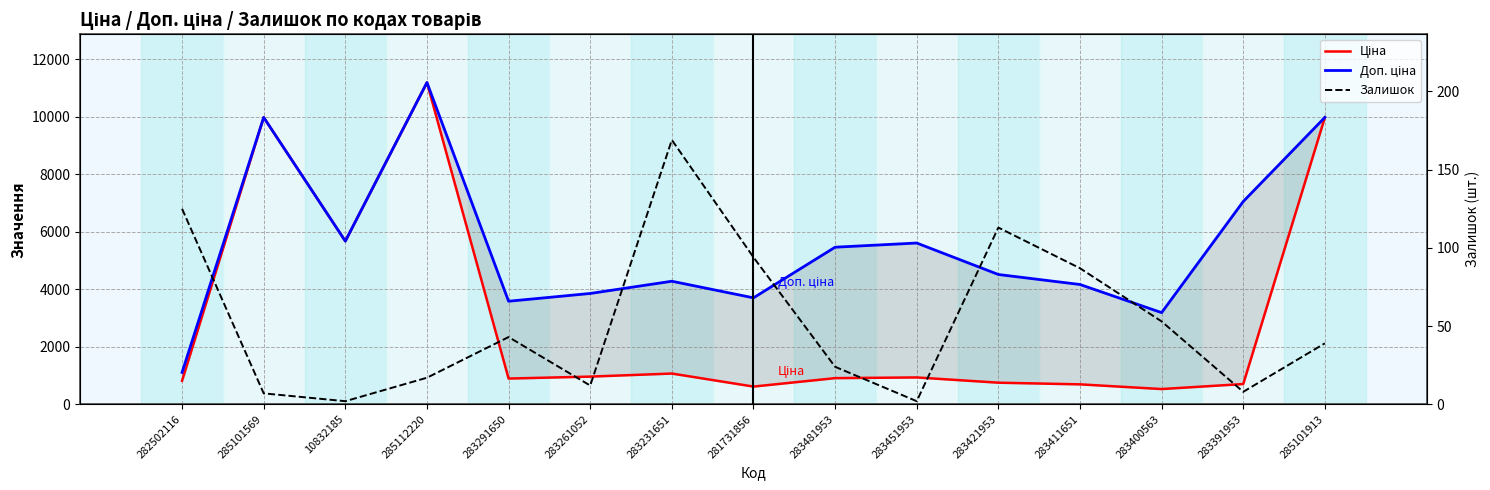

Where is the first local minimum for Ціна?

10832185